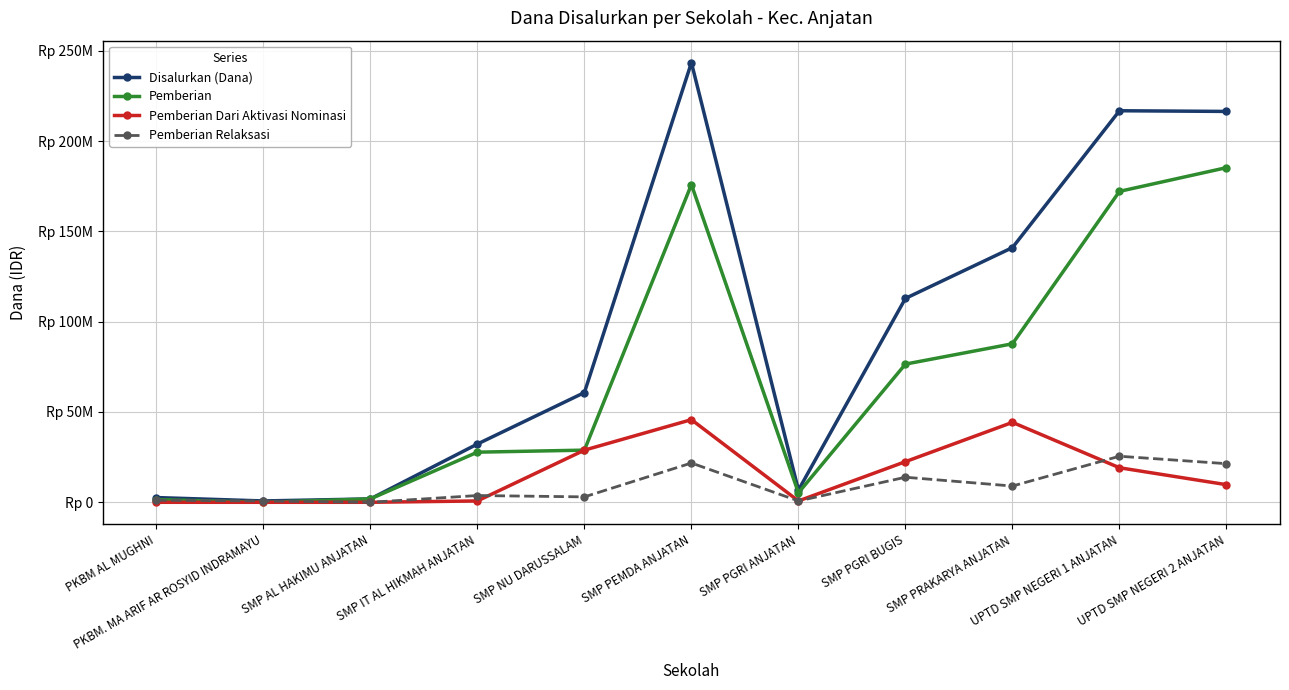

How many positive values does the Pemberian Dari Aktivasi Nominasi series have?

8